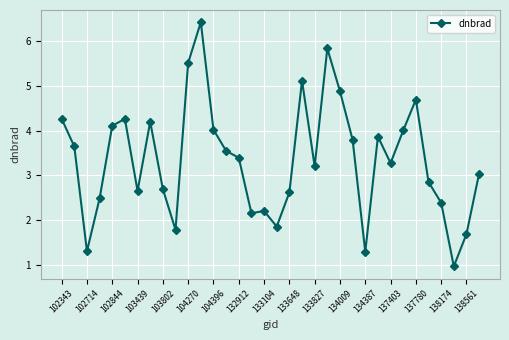

Reading left to right, extract all data points from this chart.

4.3	3.6	1.3	2.5	4.1	4.3	2.7	4.2	2.7	1.8	5.5	6.4	4.0	3.5	3.4	2.2	2.2	1.9	2.6	5.1	3.2	5.8	4.9	3.8	1.3	3.9	3.3	4.0	4.7	2.9	2.4	1.0	1.7	3.0